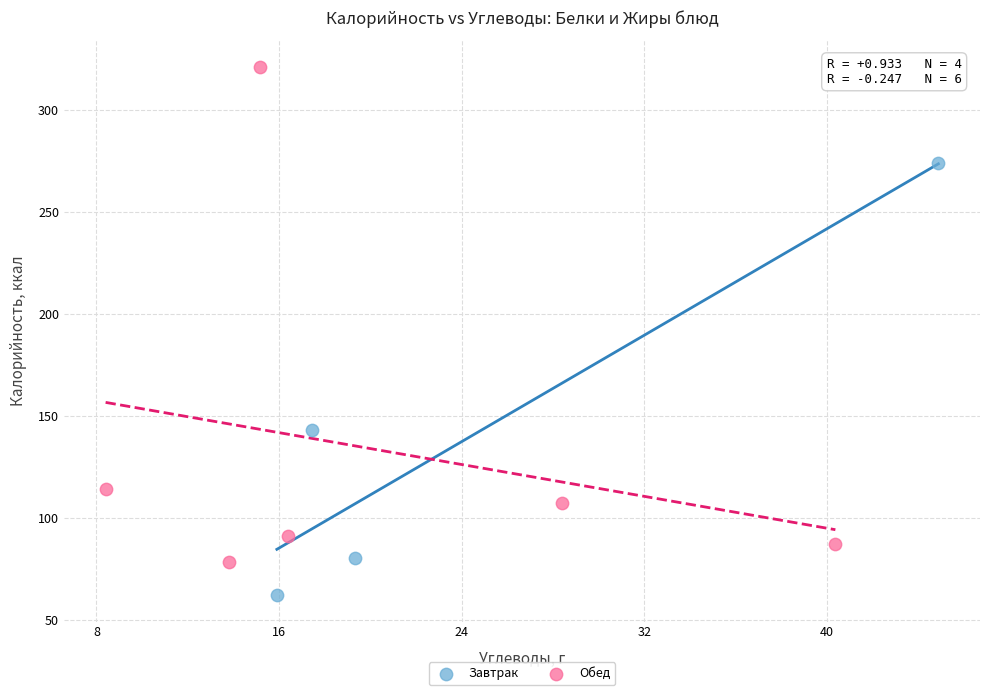

What are all the series names shown in the legend?

Завтрак, Обед